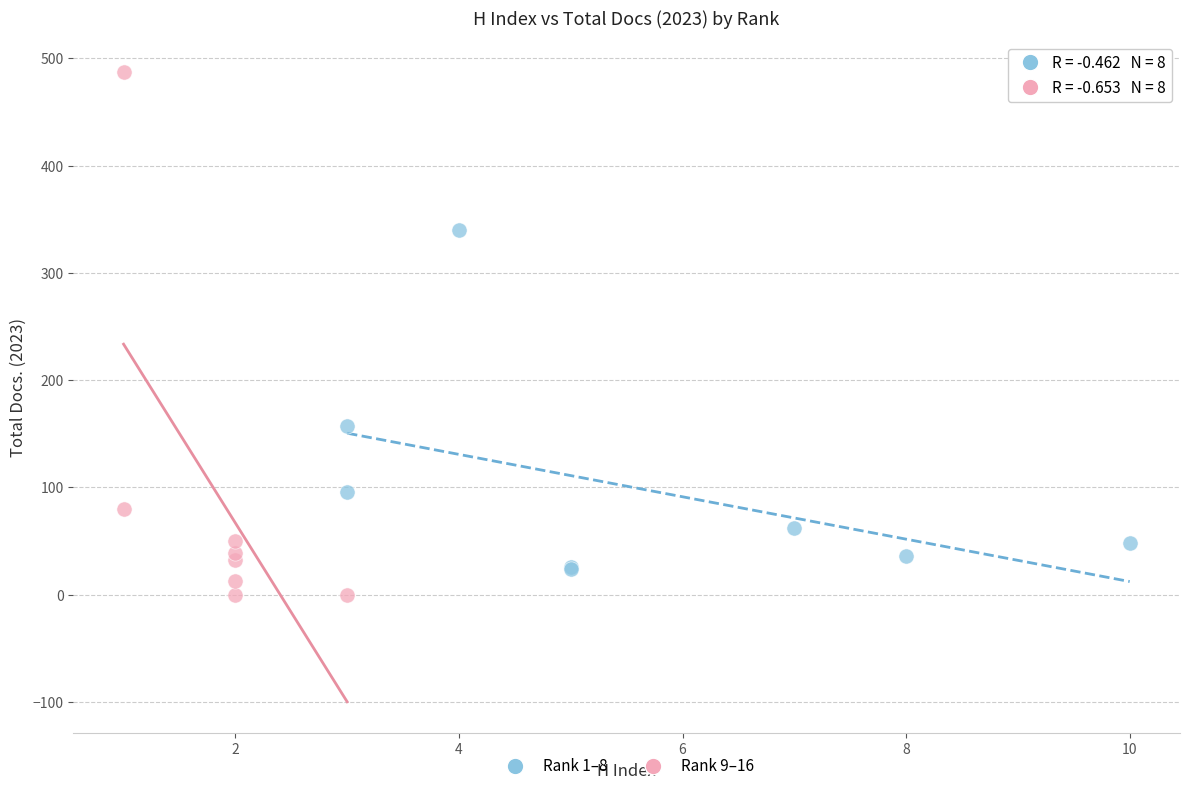

Which series reaches the minimum Y coordinate?

Rank 9–16